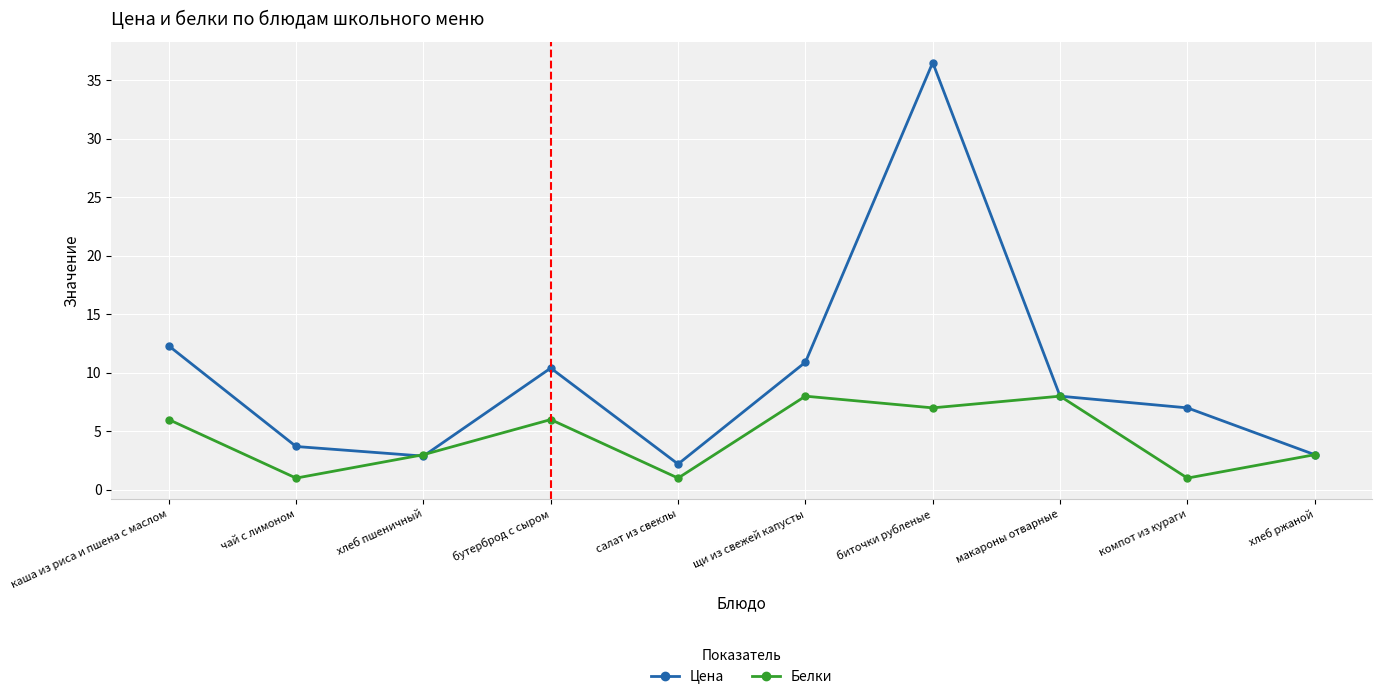

What is the label of the 8th point from the right?

хлеб пшеничный